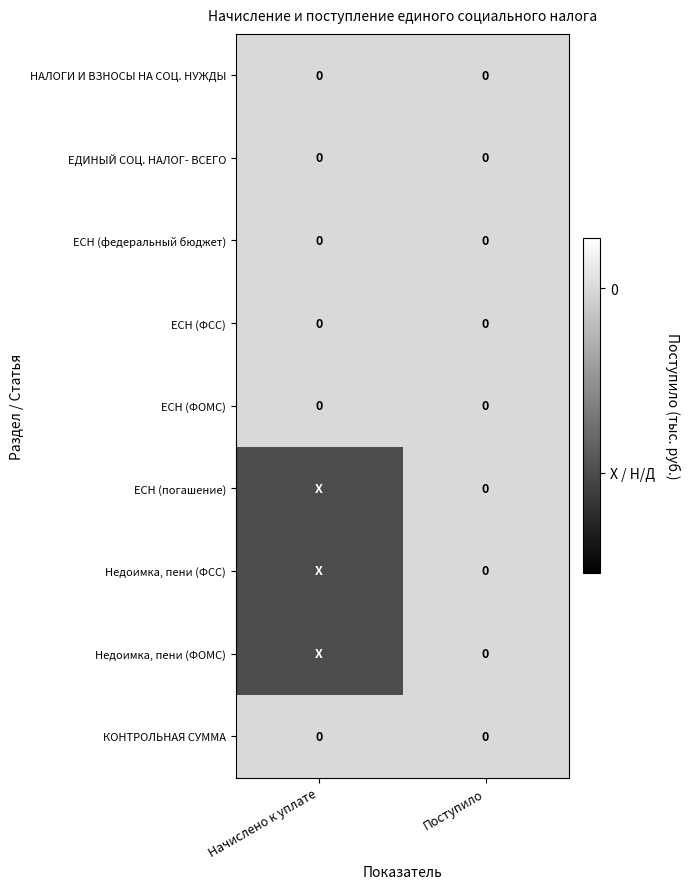

Is it true that ЕСН (ФСС) equals 0.0 at Начислено к уплате?

True